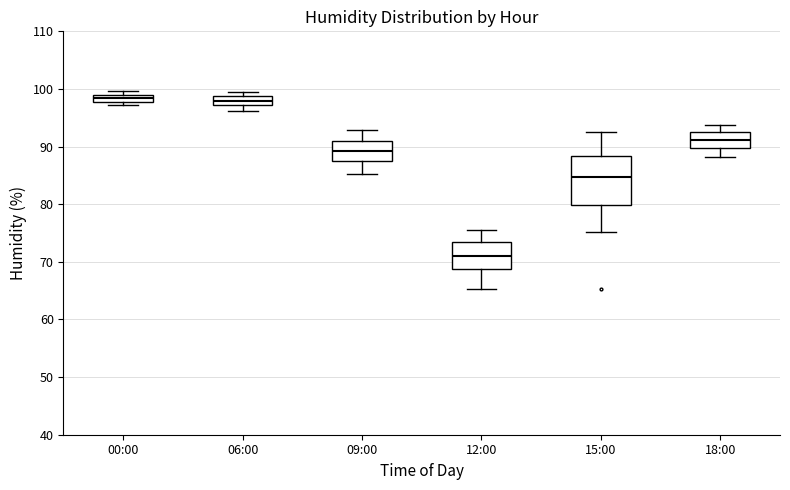

Where is the lower edge of the box for 15:00 on the y-axis? The values are not printed on the chart, so give them approximately, as read against the axis.

80